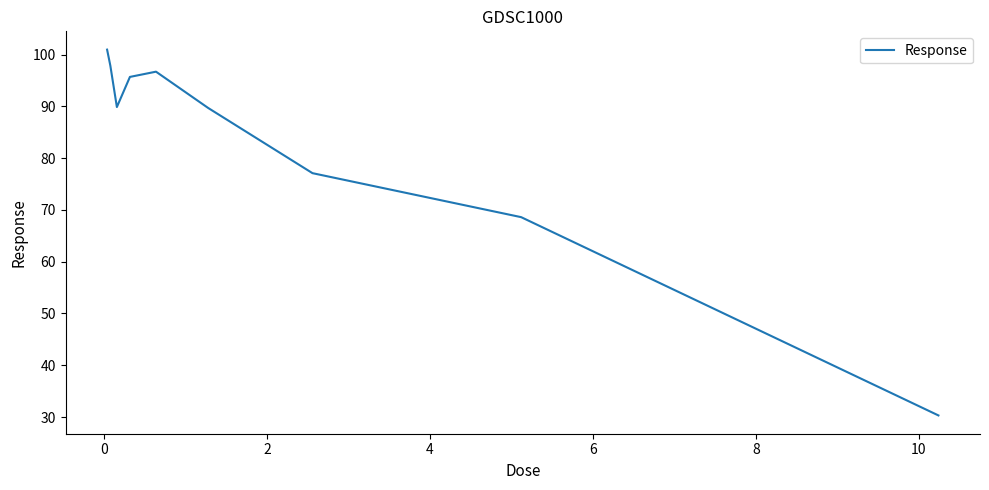

What is the difference between the maximum and minimum values?

70.6